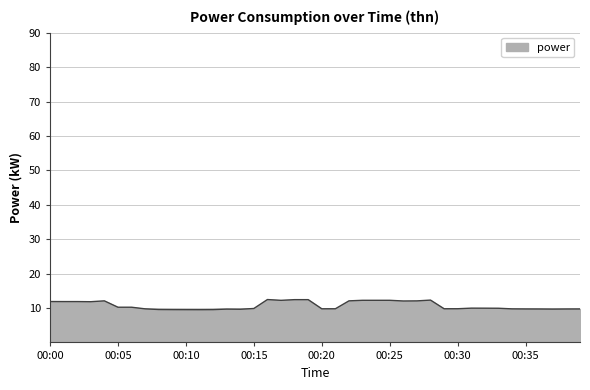

What is the smallest value displayed?

9.5